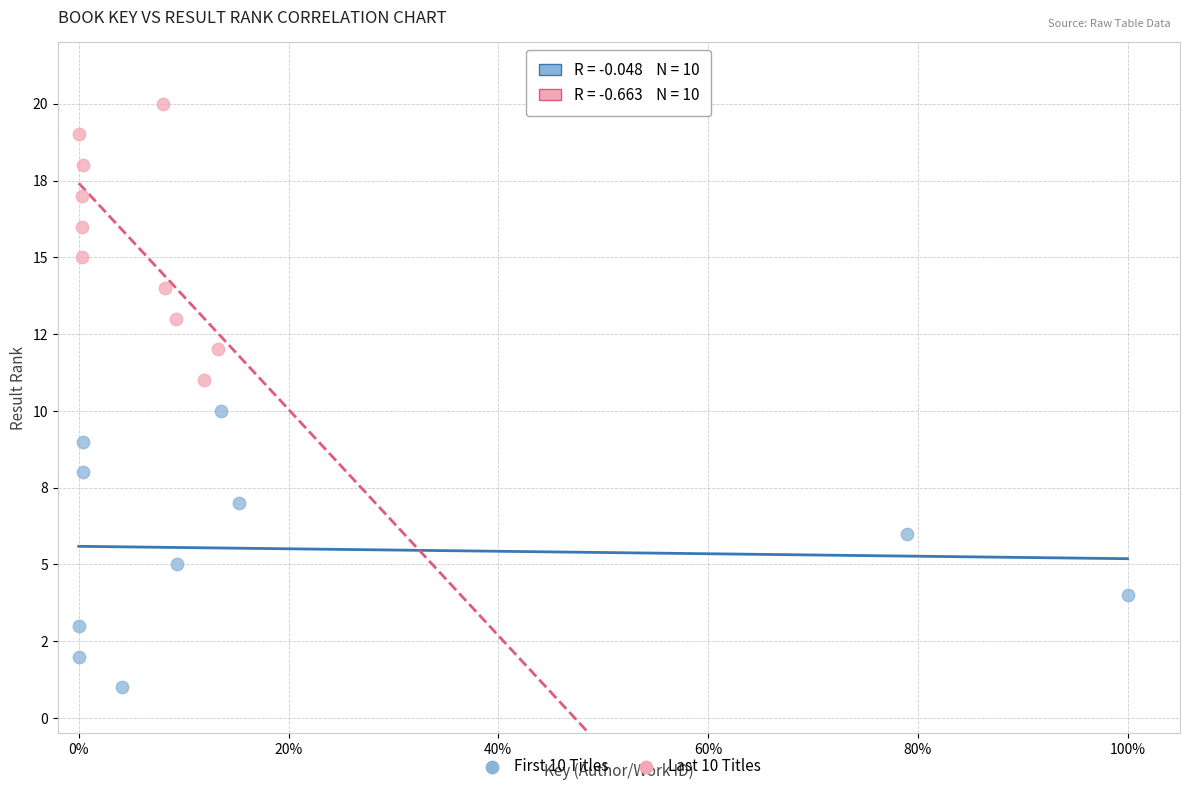

What are all the series names shown in the legend?

First 10 Titles, Last 10 Titles